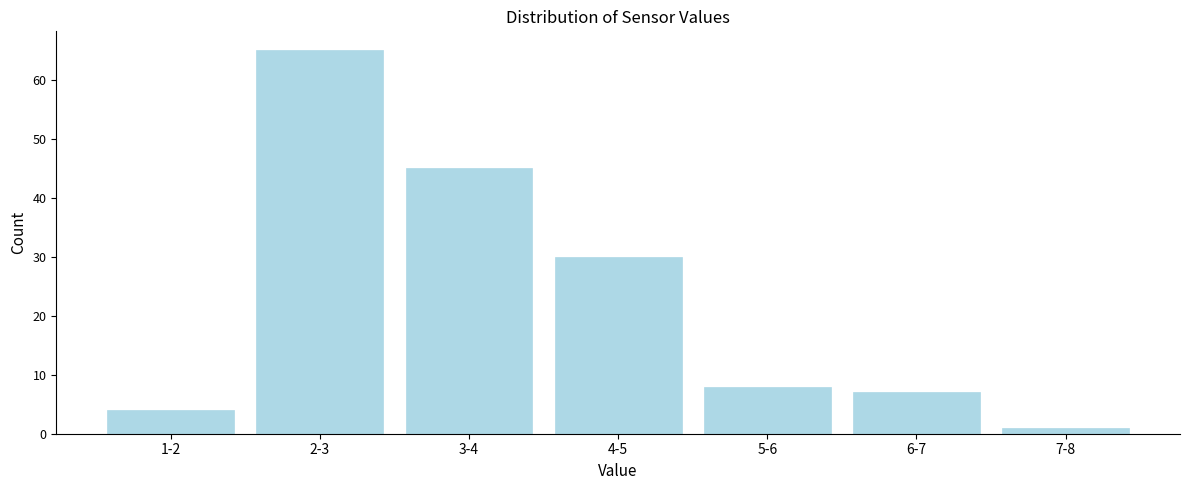

Reading left to right, extract all data points from this chart.

4	65	45	30	8	7	1